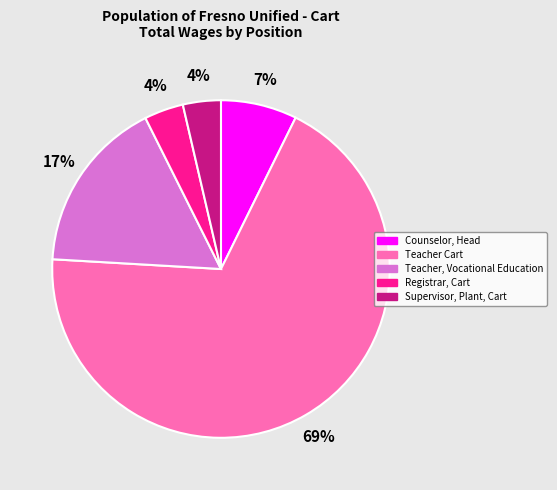

To the nearest percent, what percentage of the pie is Registrar, Cart?

4%